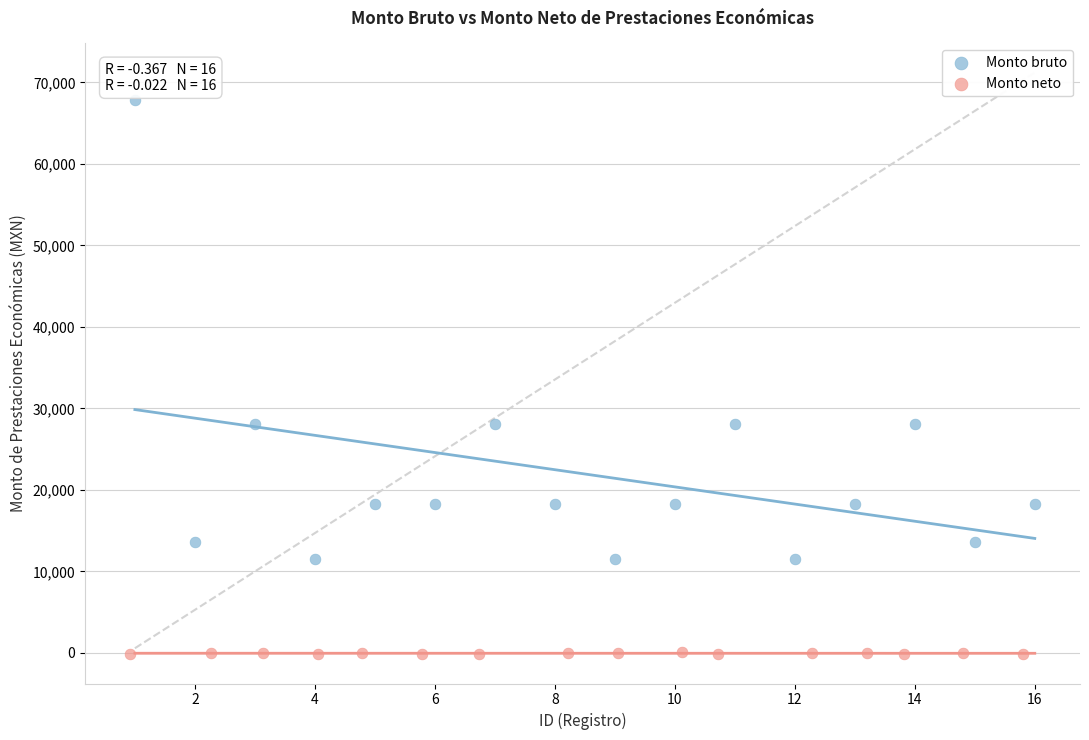

Which series reaches the maximum Y coordinate?

Monto bruto